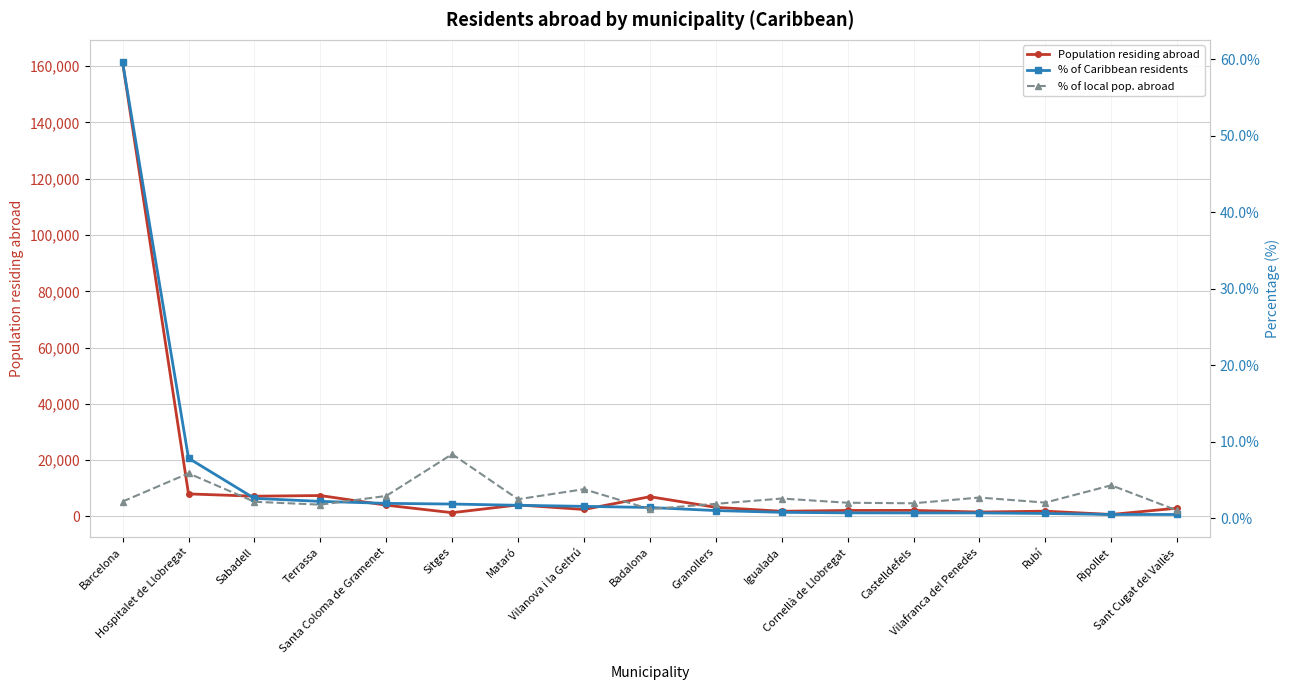

What is the difference between the % of local pop. abroad values at Sant Cugat del Vallès and Rubí?

1.0